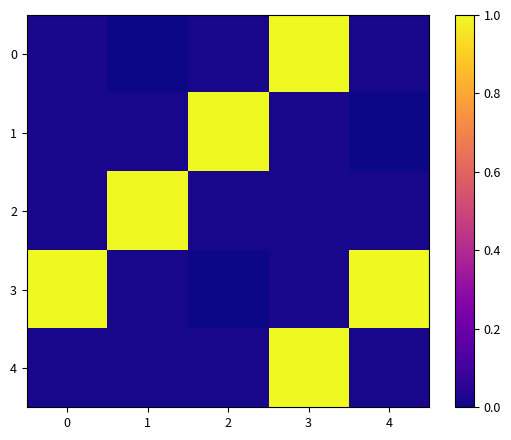

Which has a higher value, 1 or 3?

3